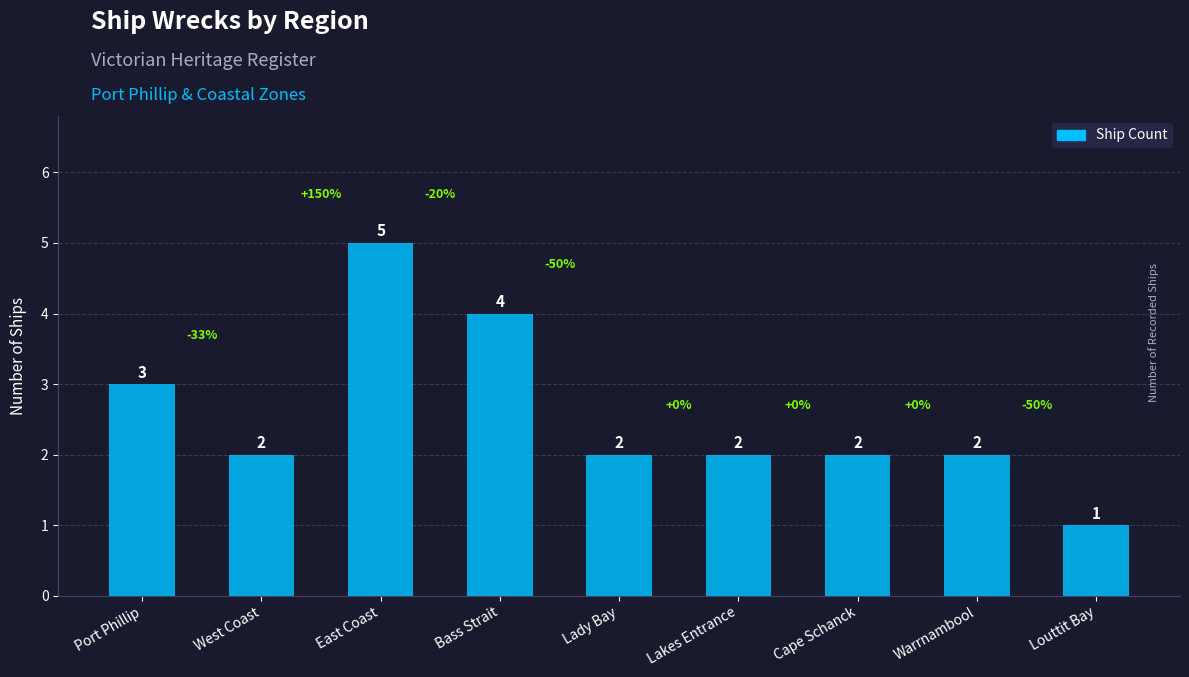

What is the sum of all values?

23